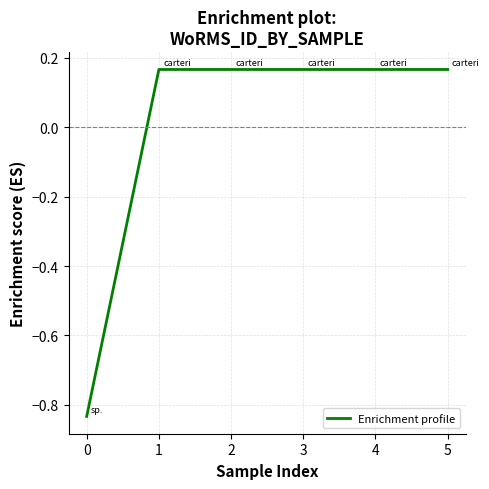

True or false: the data has more than 2 interior local peaks.

False